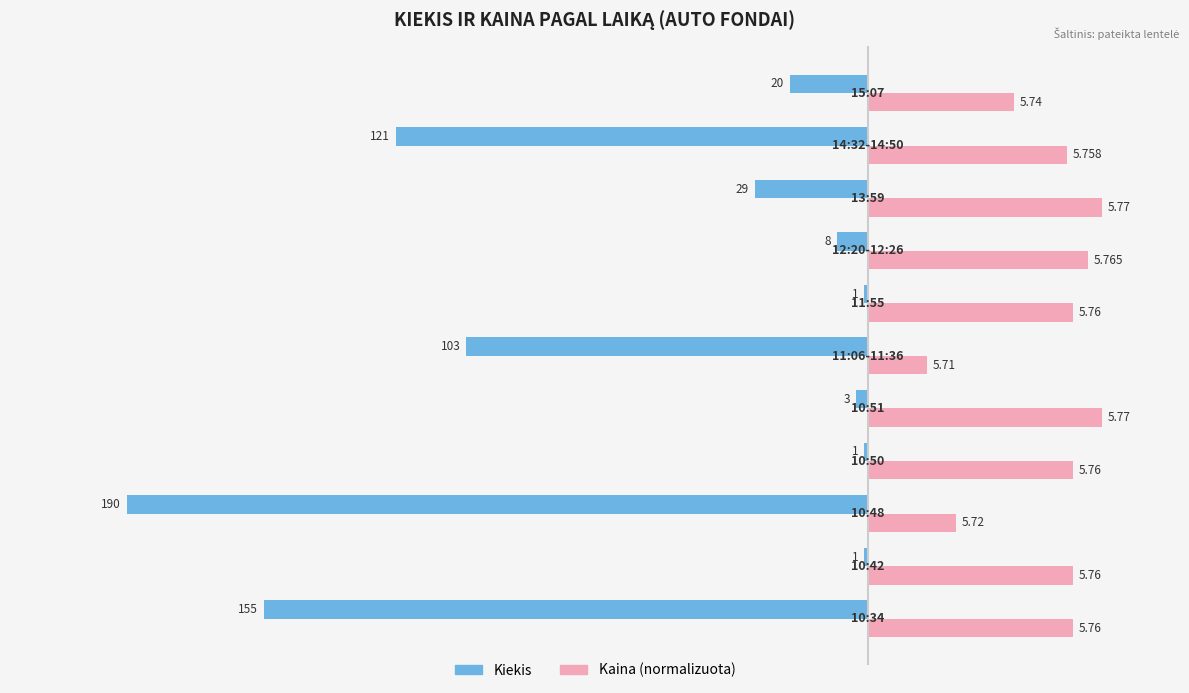

Which series has the widest spread of values?

Kiekis